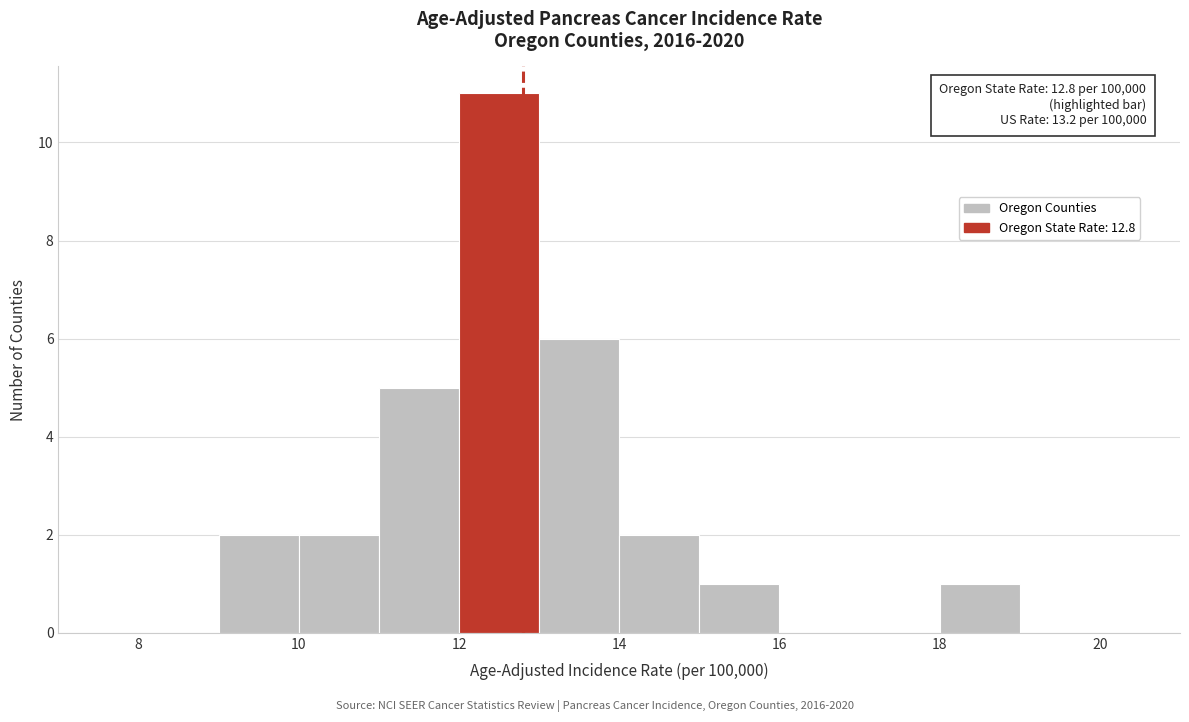

Which range on the x-axis has the tallest bar?

12 to 13